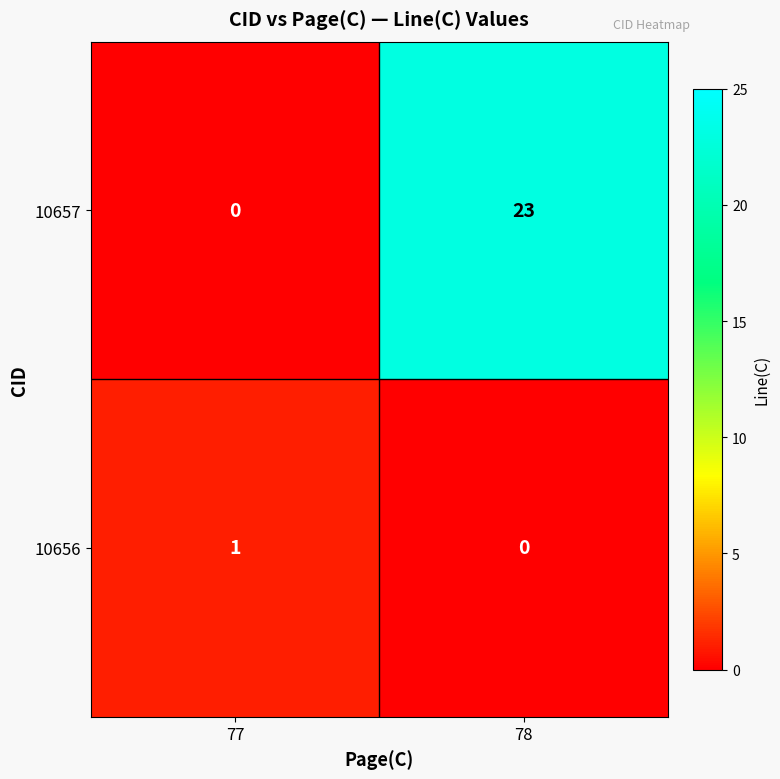

Which series has the largest range (max minus min)?

10657